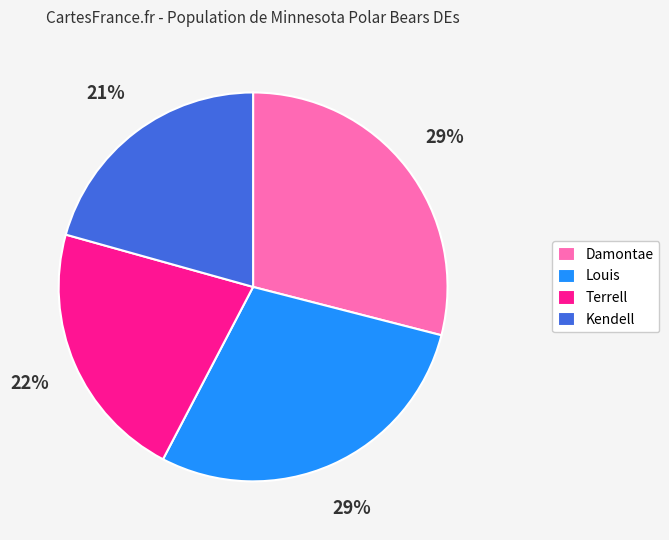

True or false: Terrell accounts for 31% of the total.

False